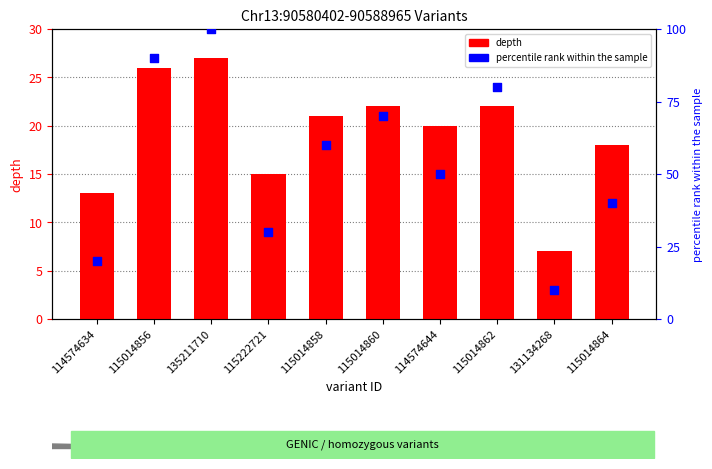

What is the total value across all series at 115014864?

58